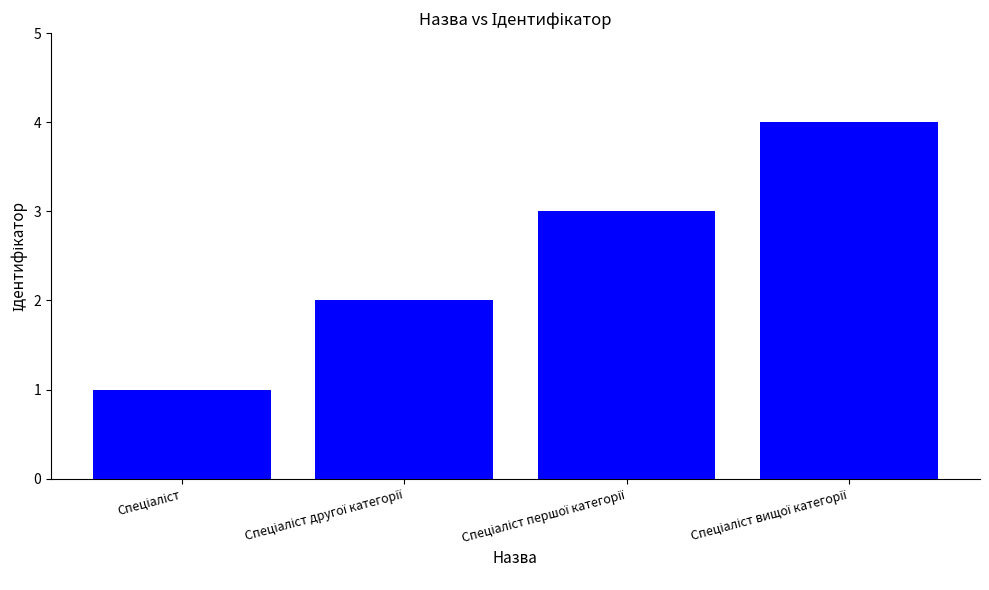

How many values are between 2 and 4?

3